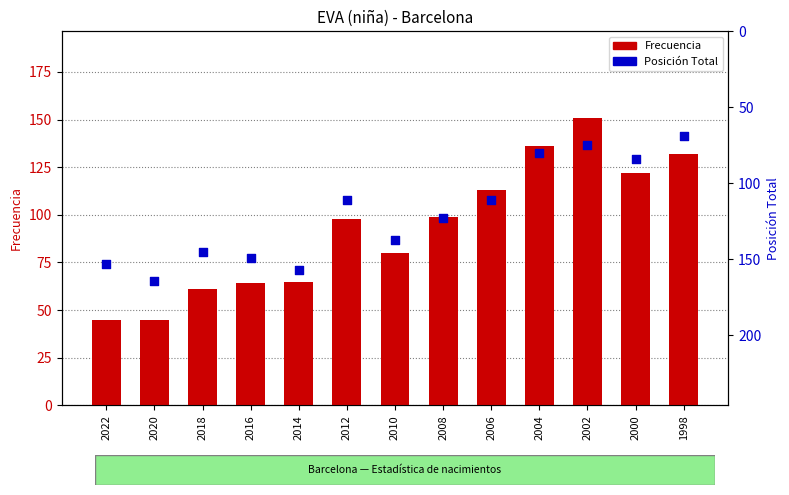

Which series contains the highest Y value?

Posición Total